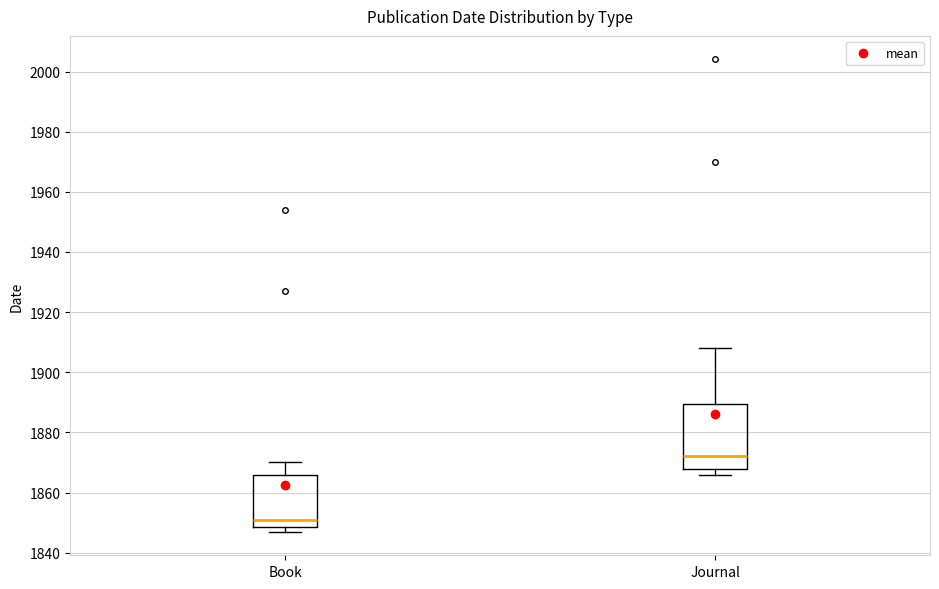

Reading left to right, read every box against the y-axis: the position of its median line, the range the box covers, and the ends of its whiskers. The values are not printed on the chart, so give them approximately, as read against the axis.

Book: median 1852, box 1848 to 1866, whiskers 1848 (just below the box's lower edge) to 1870
Journal: median 1872, box 1868 to 1890, whiskers 1866 to 1908